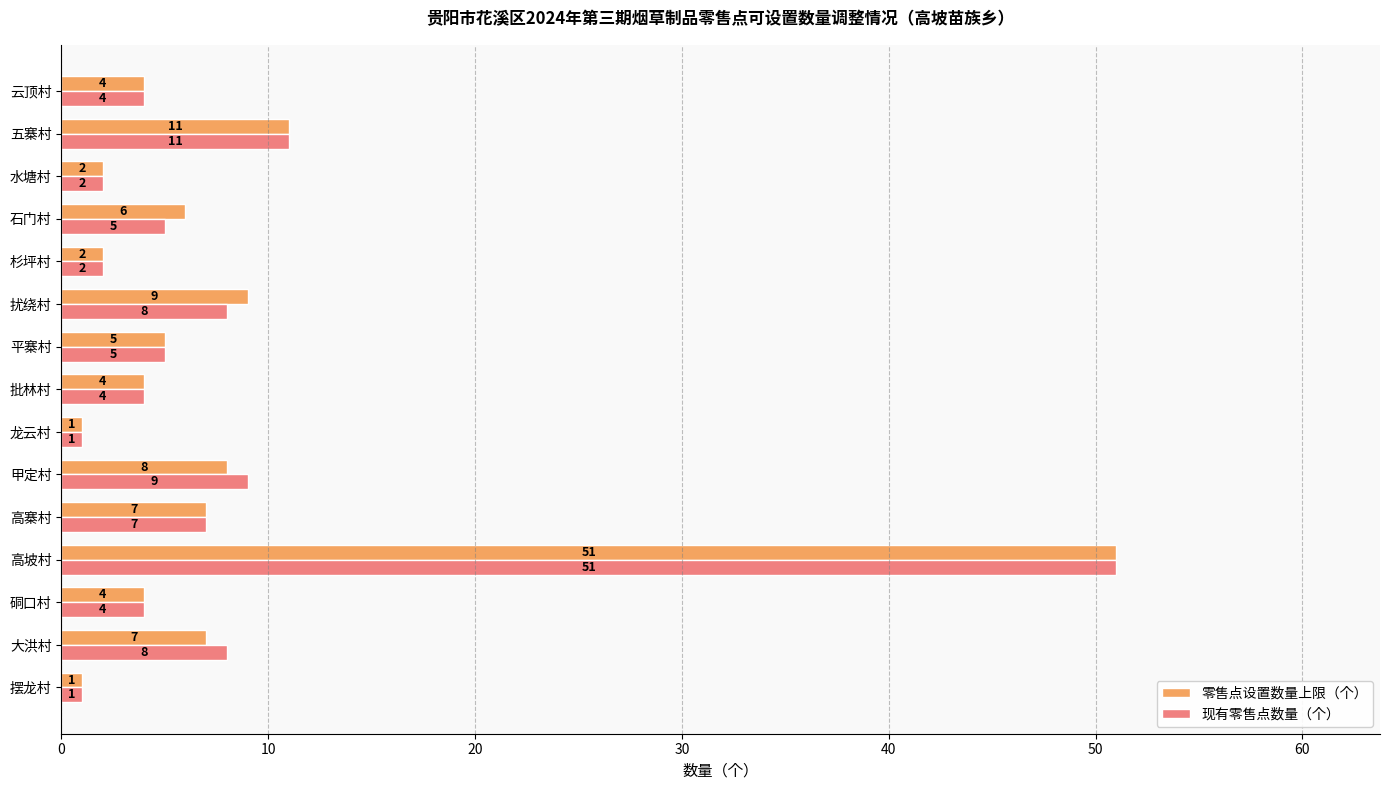

What is the highest value of the 零售点设置数量上限（个） series?

51